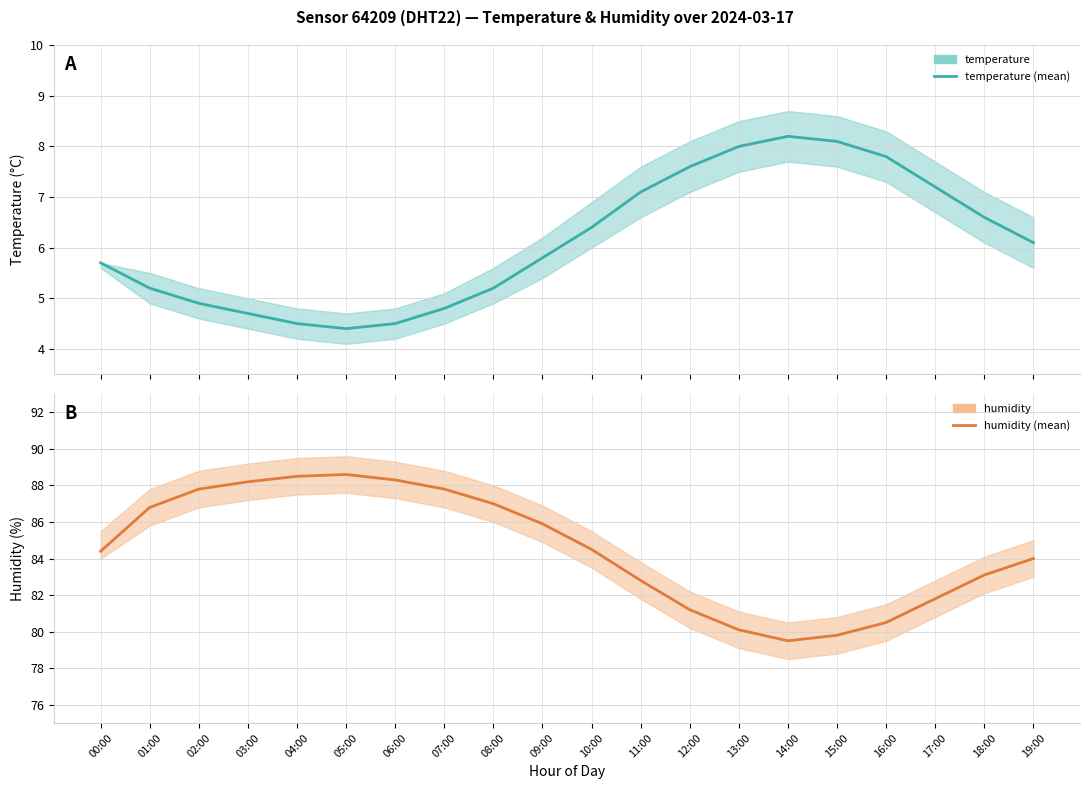

True or false: temperature has a value of 8.9 at 10:00.

False